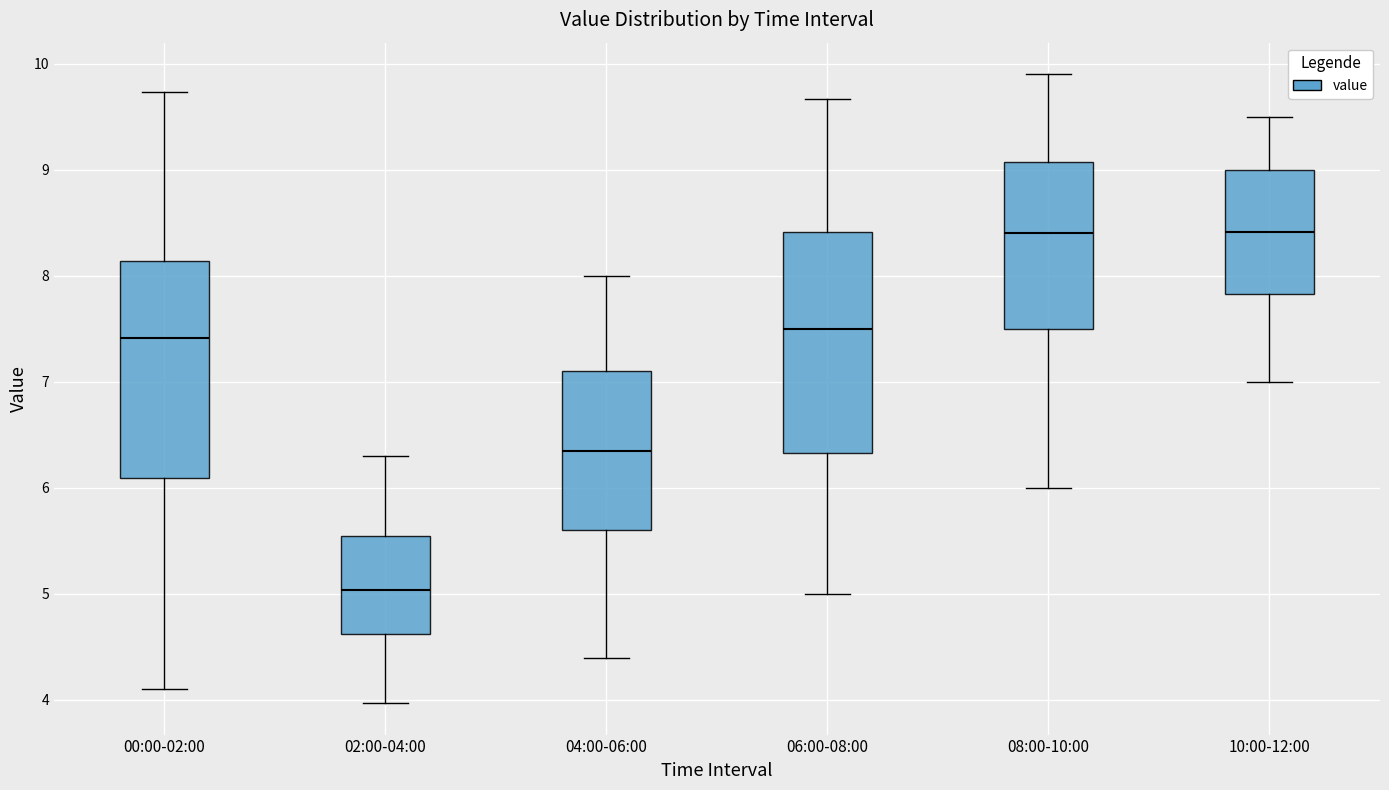

Where is the lower edge of the box for 10:00-12:00 on the y-axis? The values are not printed on the chart, so give them approximately, as read against the axis.

7.8